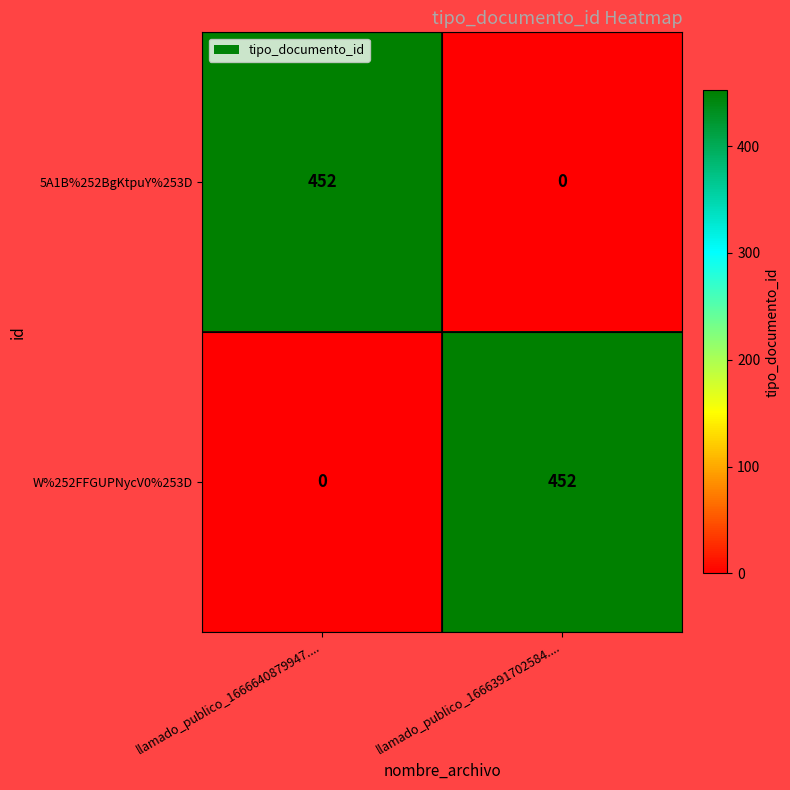

Which category has the lowest value in the W%252FFGUPNycV0%253D series?

llamado_publico_1666640879947....